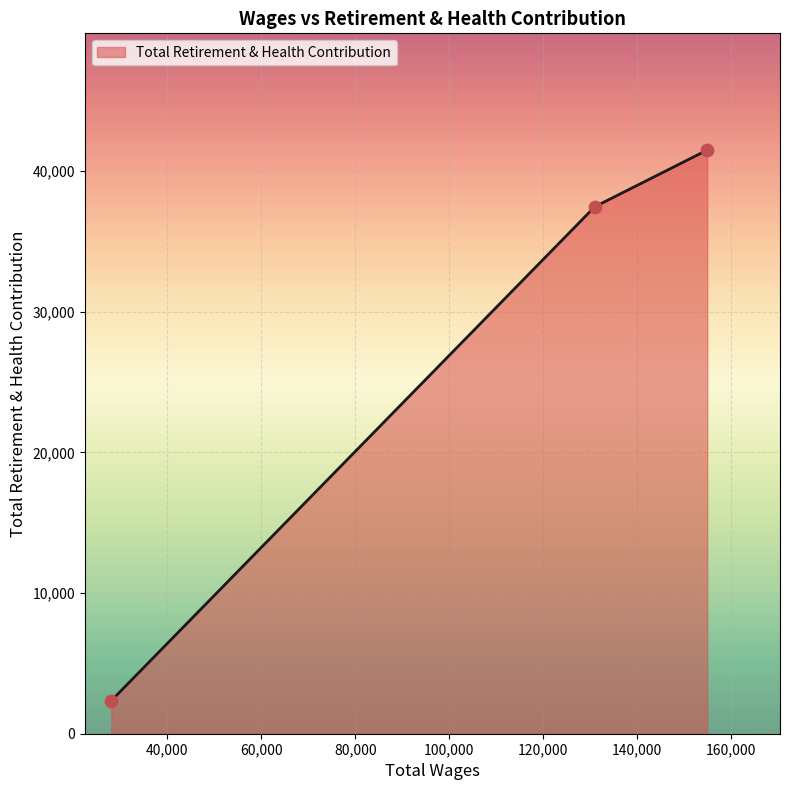

What is the minimum value shown in the chart?

2346